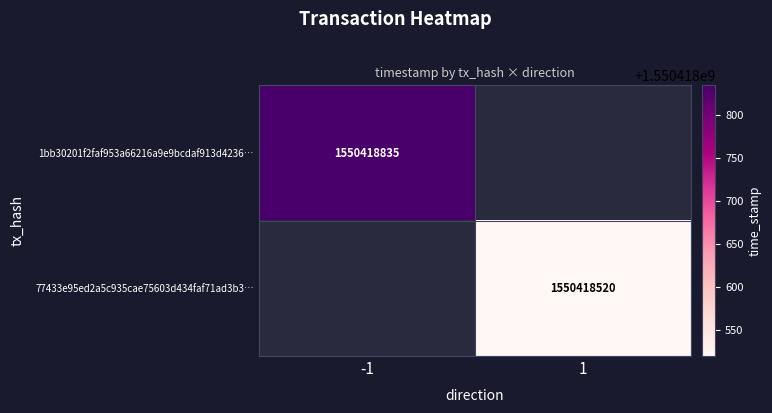

Count the number of categories in the chart.

2